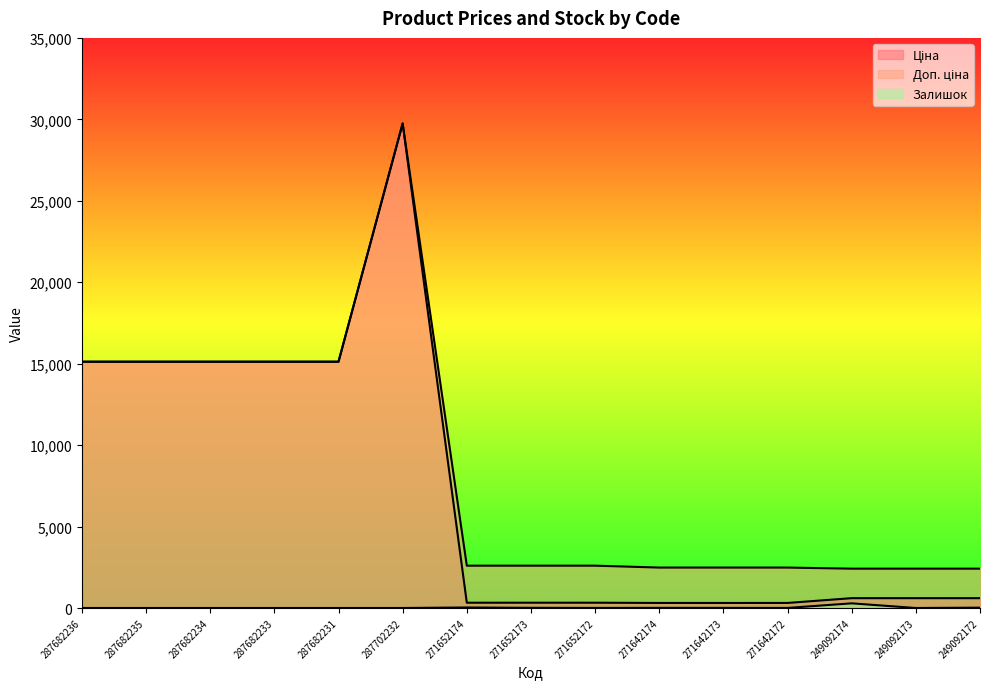

What is the difference between the Ціна values at 287682235 and 271652172?

14795.2